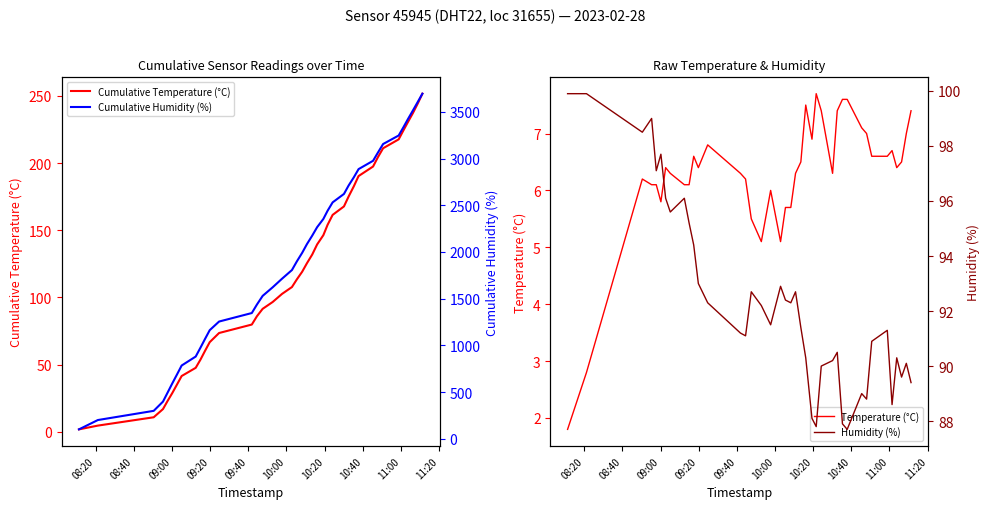

What is the highest value of the Humidity (%) series?

99.9